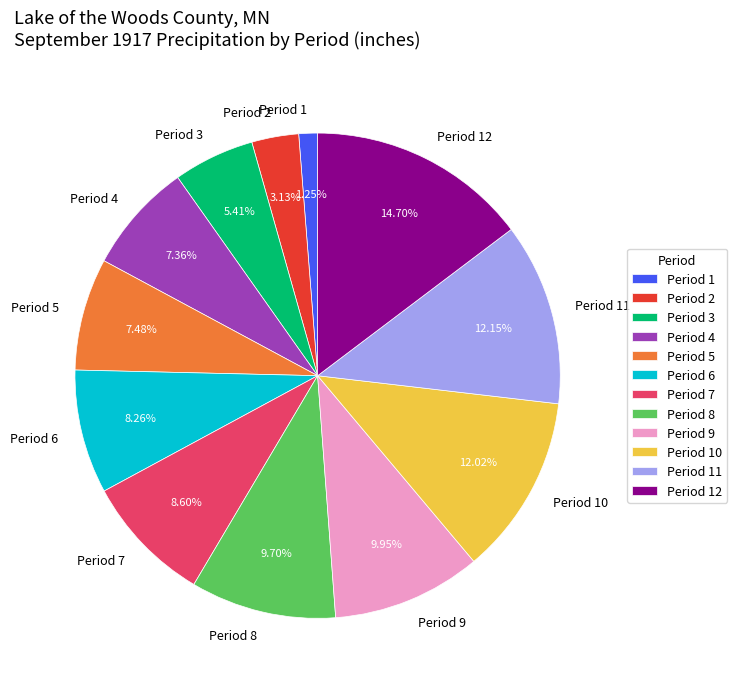

What is the largest slice in the pie chart?

Period 12